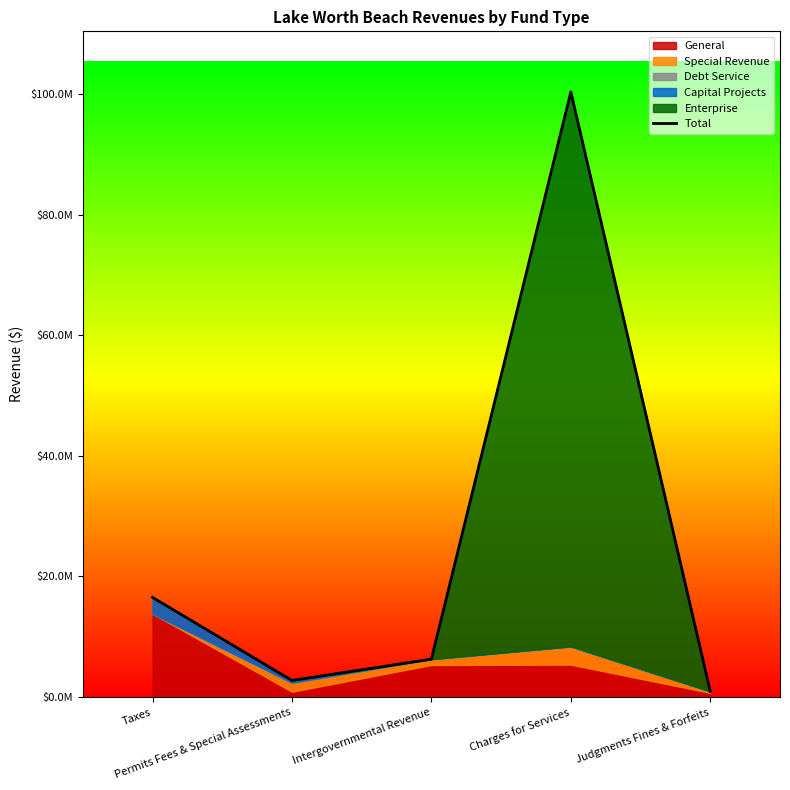

Approximately how many times larger is the value at Intergovernmental Revenue compared to Permits Fees & Special Assessments?

2.3